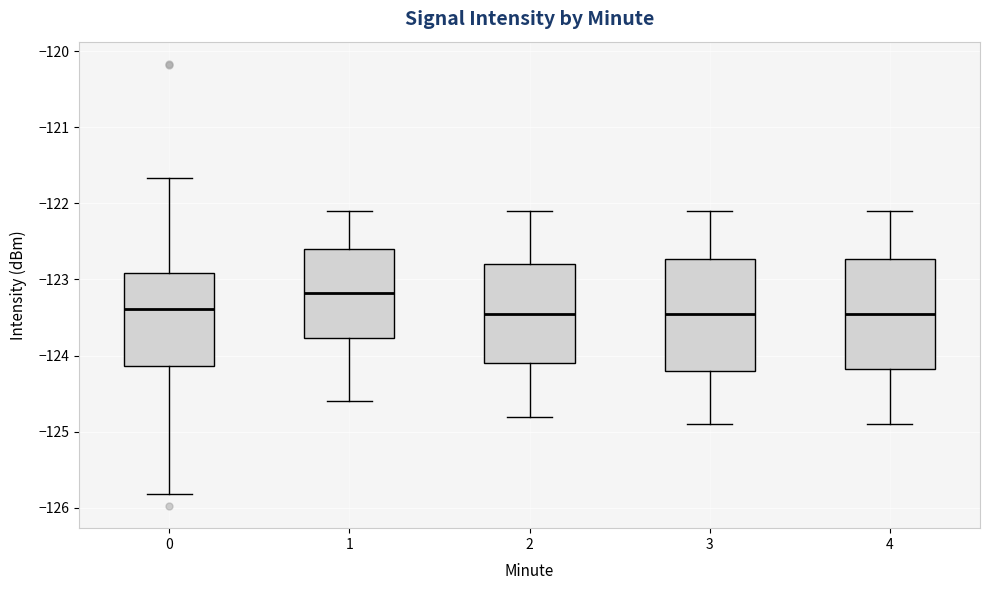

Where does the median line of the box at x = 3 sit on the y-axis? The values are not printed on the chart, so give them approximately, as read against the axis.

-123.4